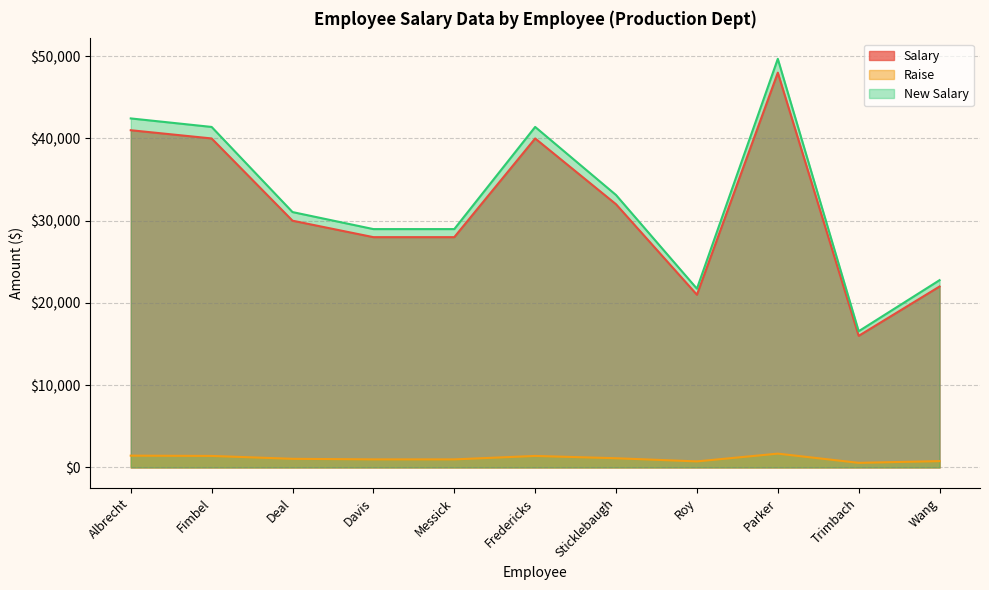

Is it true that New Salary equals 27752 at Trimbach?

False